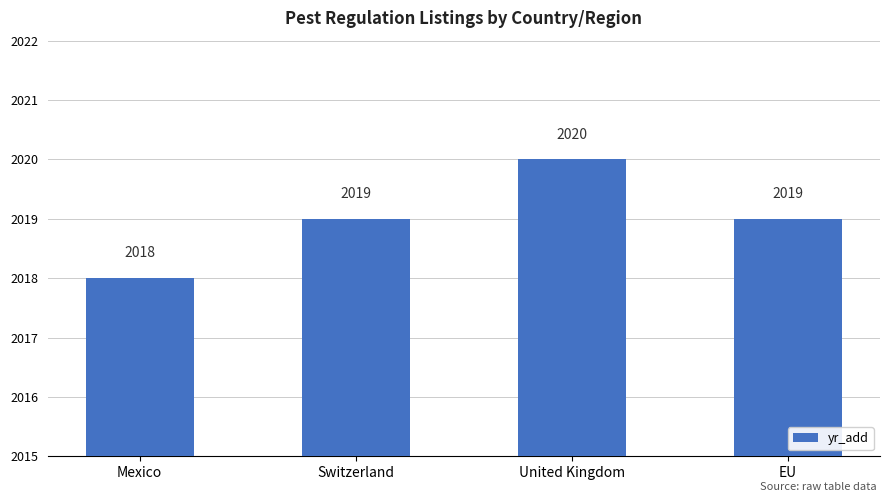

The value at Mexico is 2018. True or false?

True